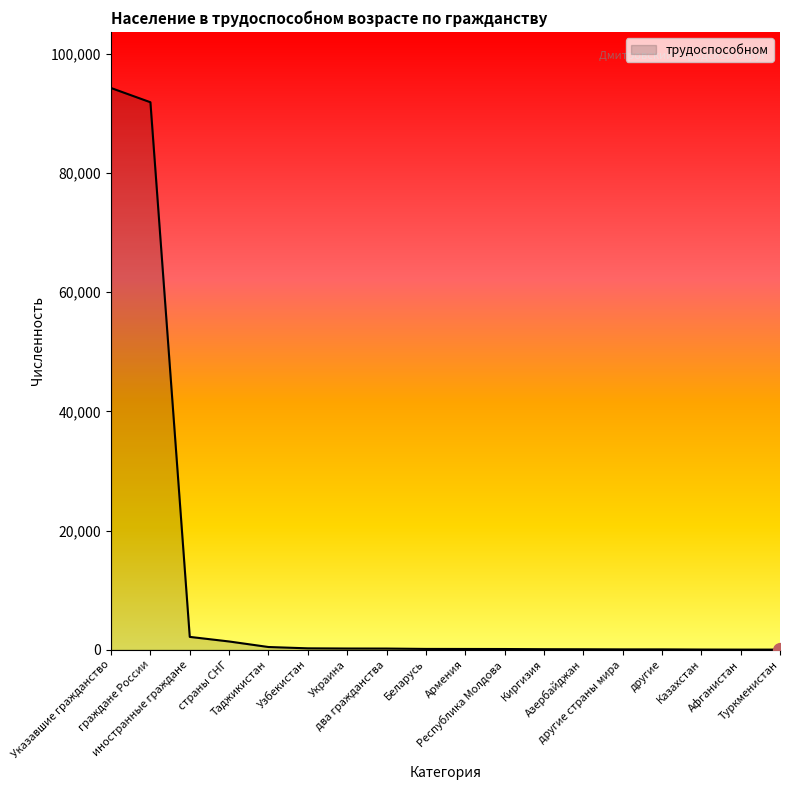

What is the difference between the maximum and minimum values?

94280